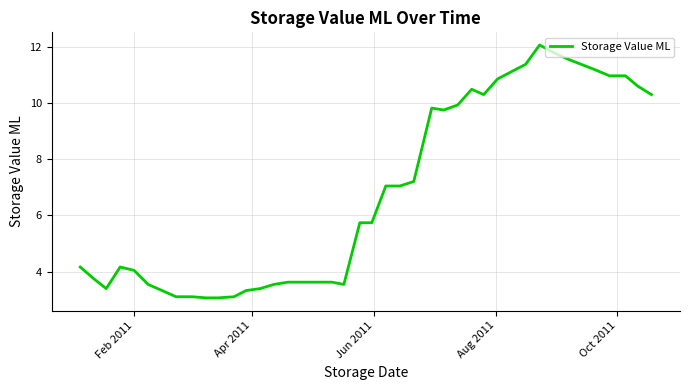

What is the smallest value displayed?

3.1